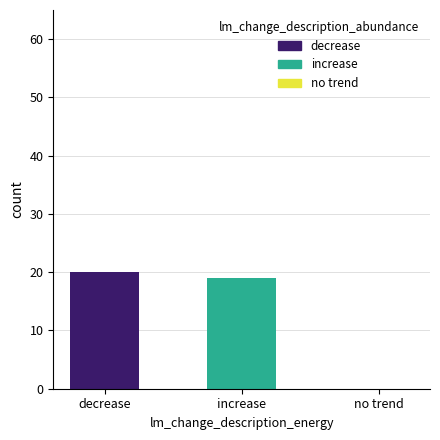

Are the bars horizontal?

No